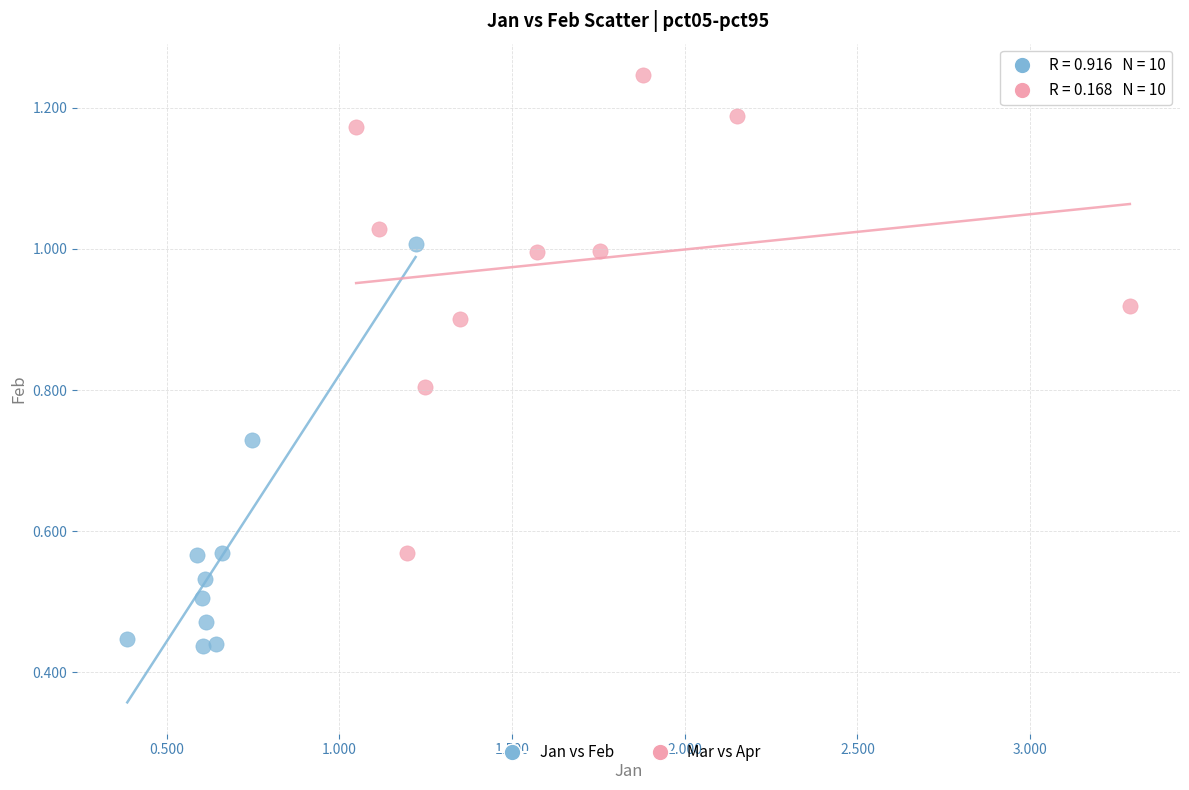

Which series reaches the minimum Y coordinate?

Jan vs Feb